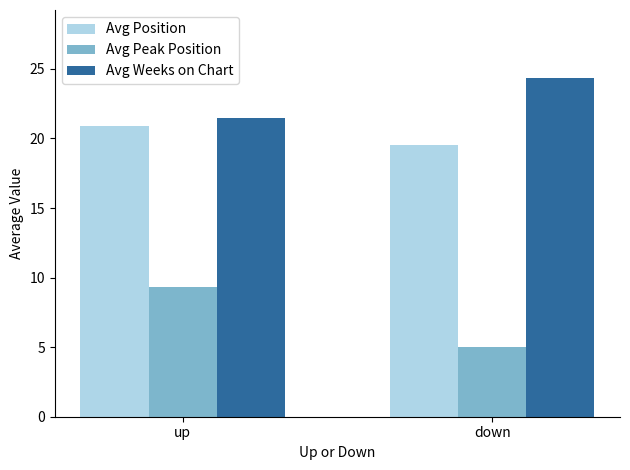

What is the value of the Avg Weeks on Chart bar at the 1st from the left?

21.4